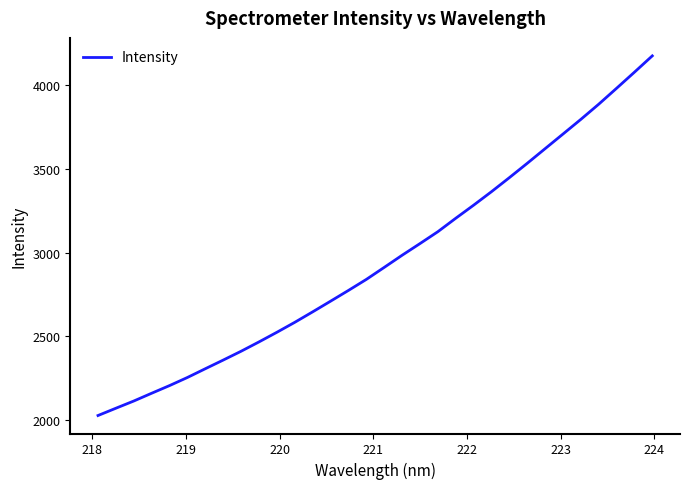

What is the maximum value shown in the chart?

4173.7